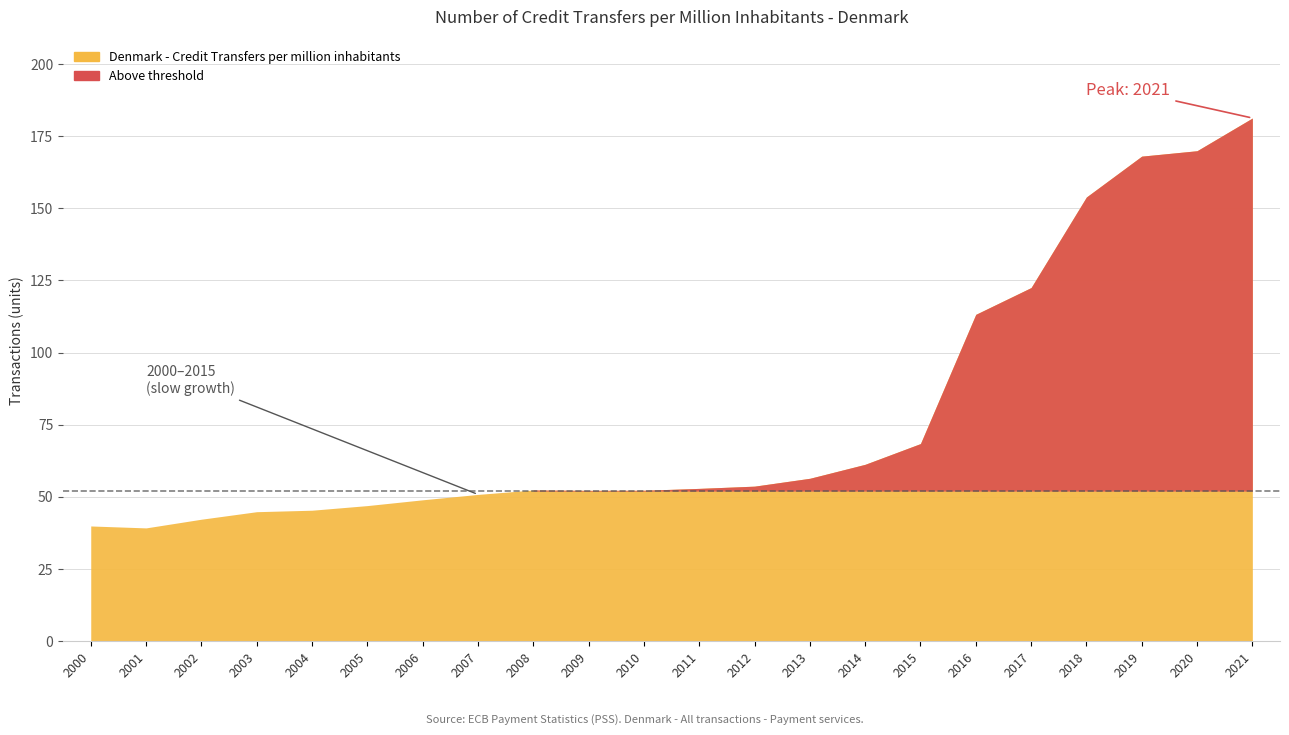

Reading left to right, what are all the values shown in this chart?

2000=39.9	2001=39.2	2002=42.3	2003=44.9	2004=45.4	2005=47.0	2006=49.0	2007=50.8	2008=52.4	2009=52.3	2010=52.3	2011=52.9	2012=53.7	2013=56.4	2014=61.3	2015=68.5	2016=113.2	2017=122.5	2018=153.9	2019=168.0	2020=169.9	2021=181.2